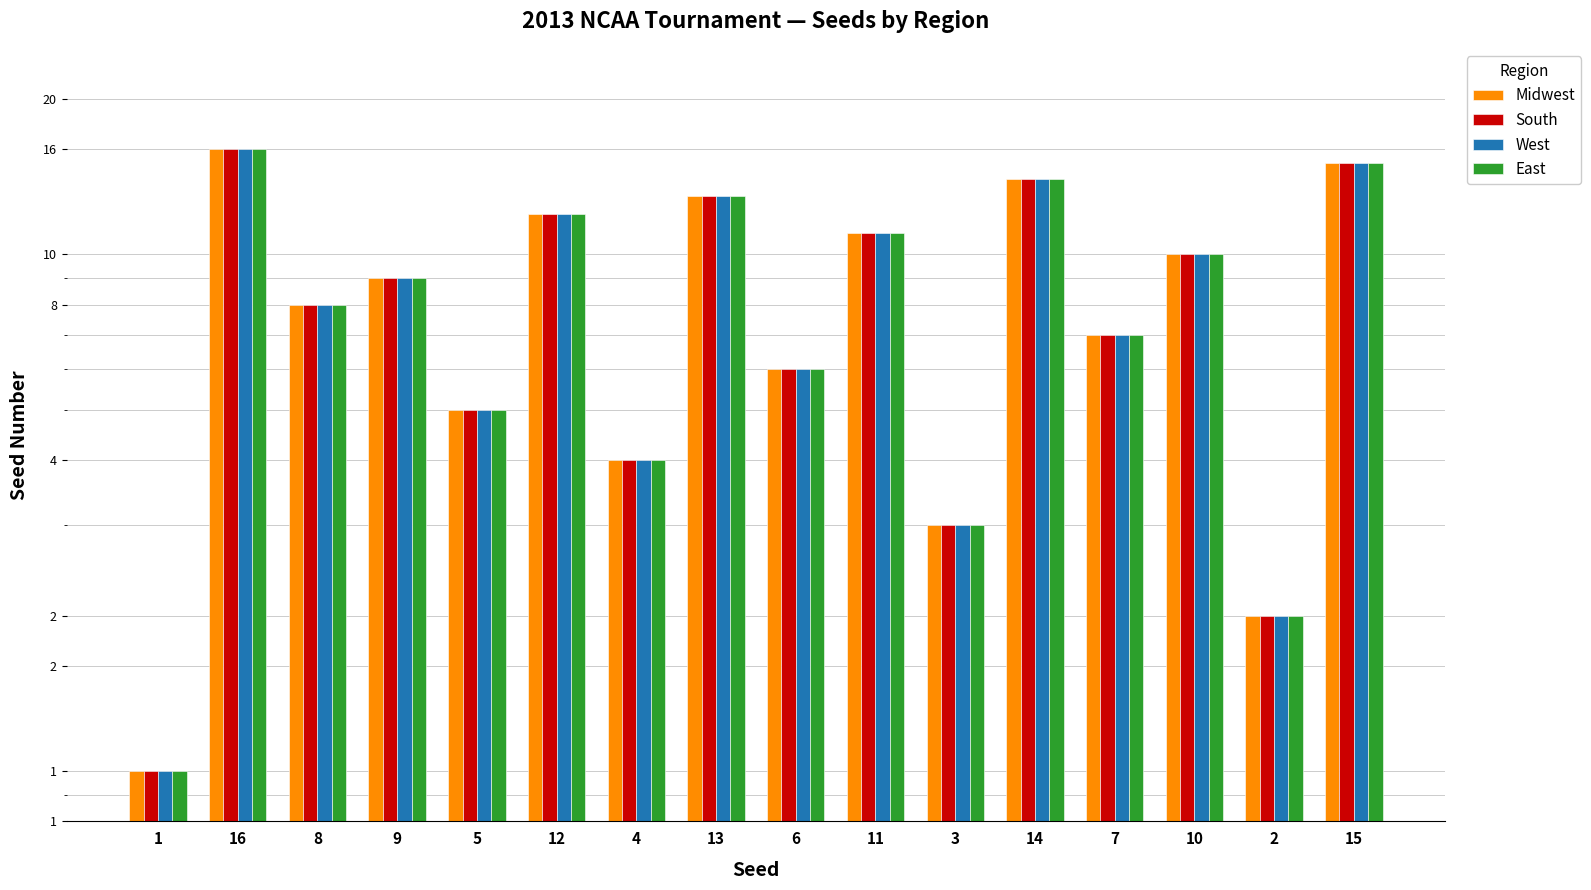

At how many categories does at least one series exceed 8?

8